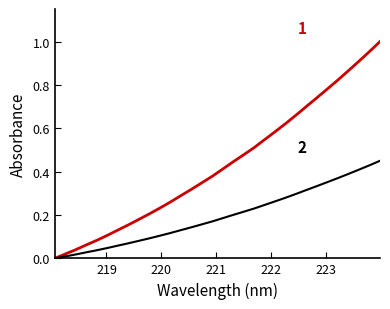

Does the chart have visible grid lines?

No